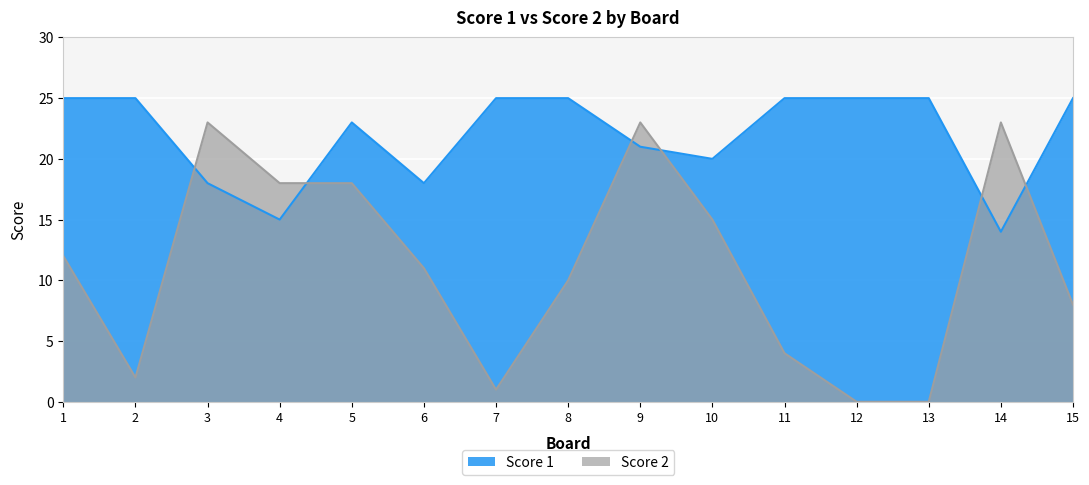

How many values in the Score 2 series are below 11?

7